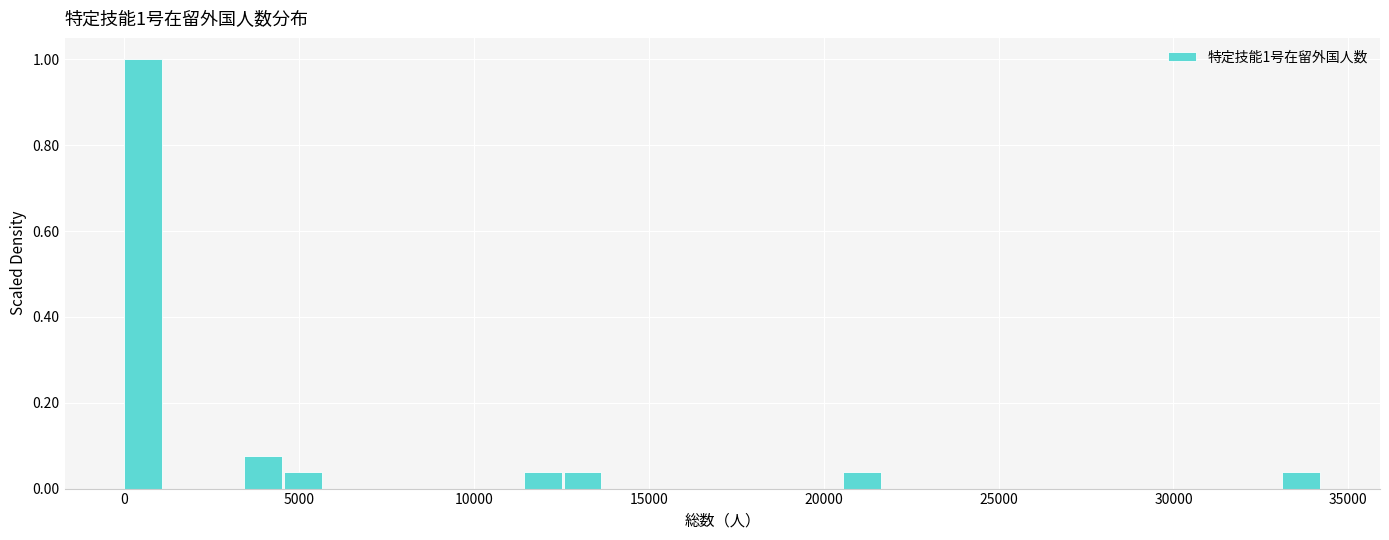

Read against the x-axis, roughly where is the centre of the tallest bar?

500